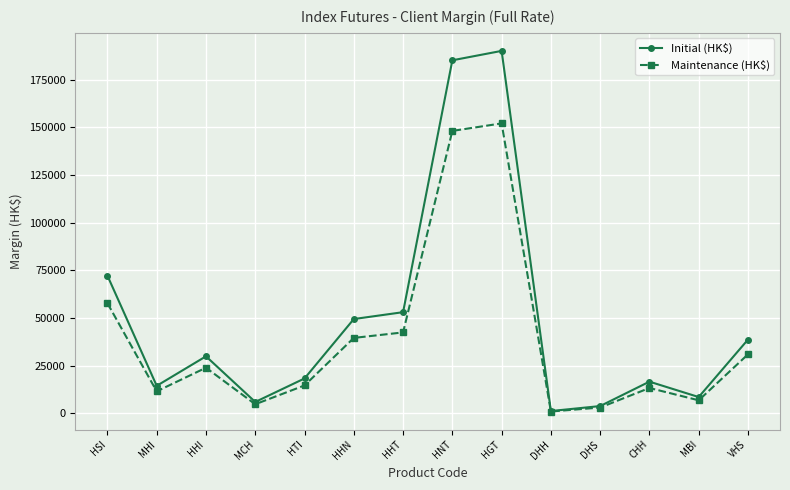

Which category has the lowest value across all series?

DHH